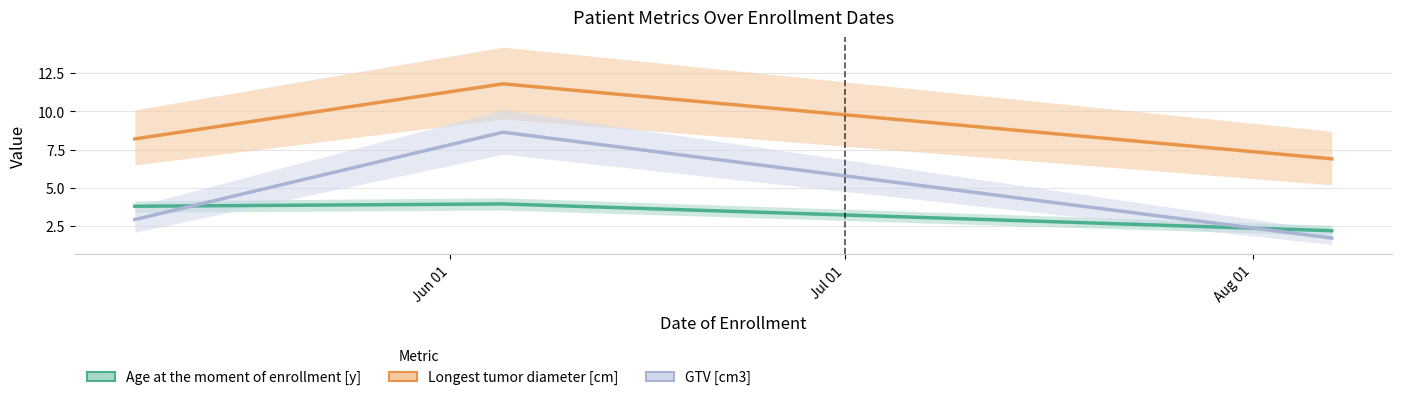

How many lines are shown in the chart?

3